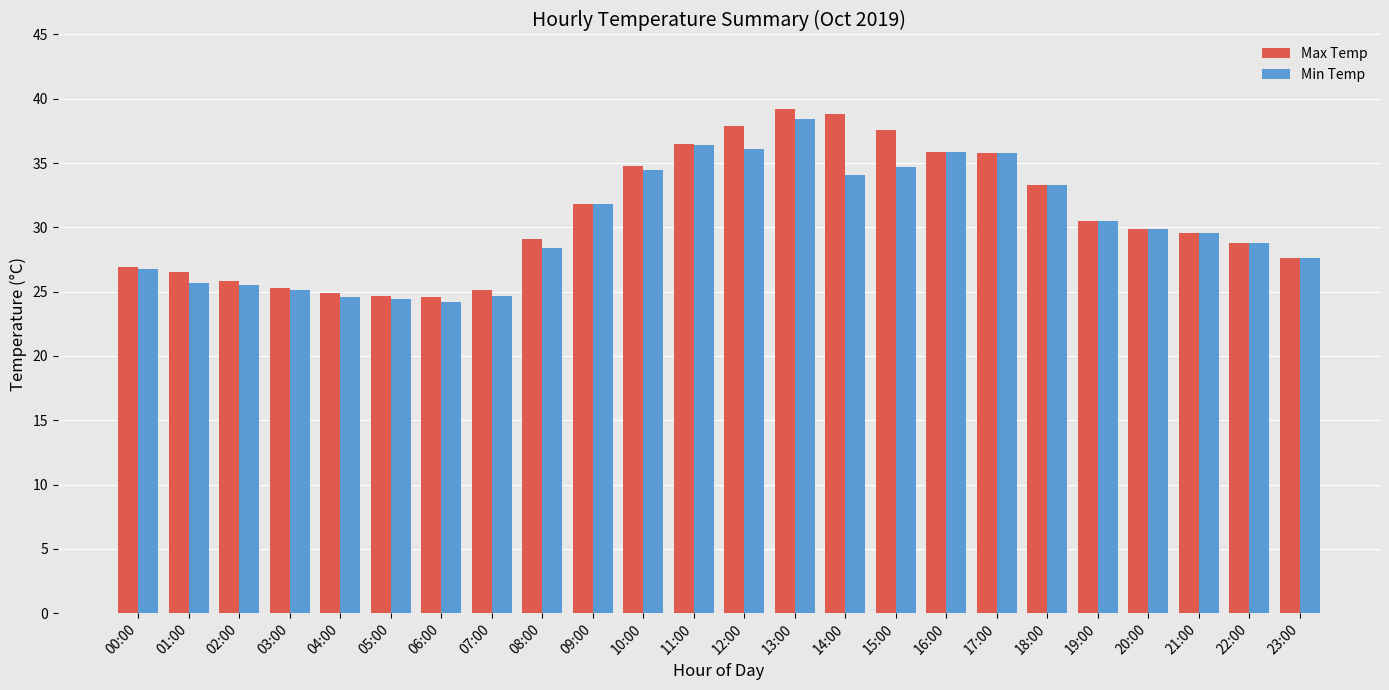

Rank the series by their maximum value, from highest to lowest.

Max Temp, Min Temp